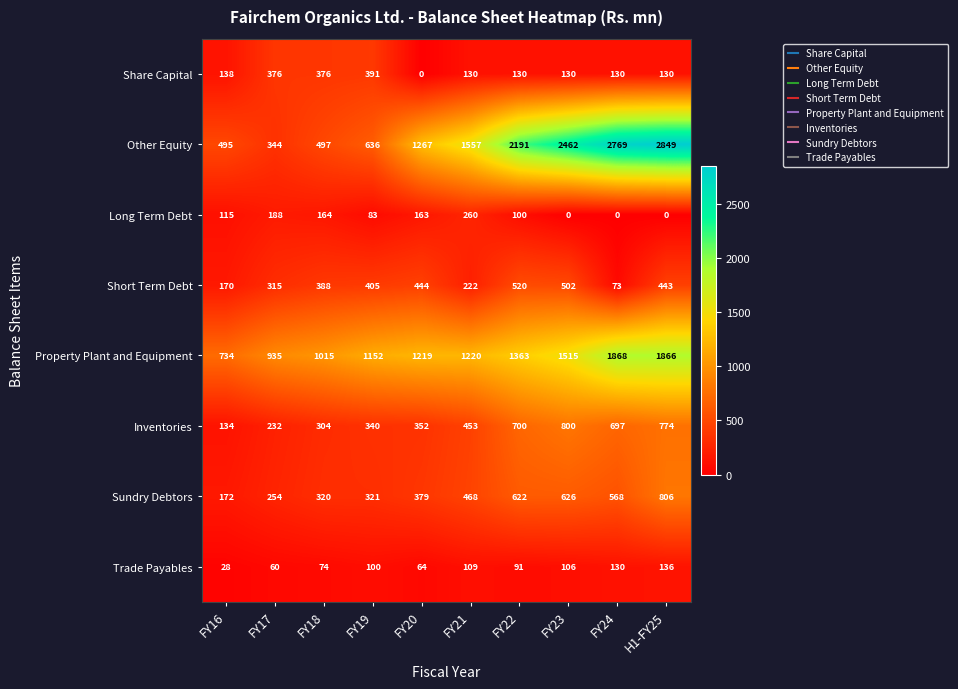

What is the minimum value for Trade Payables?

28